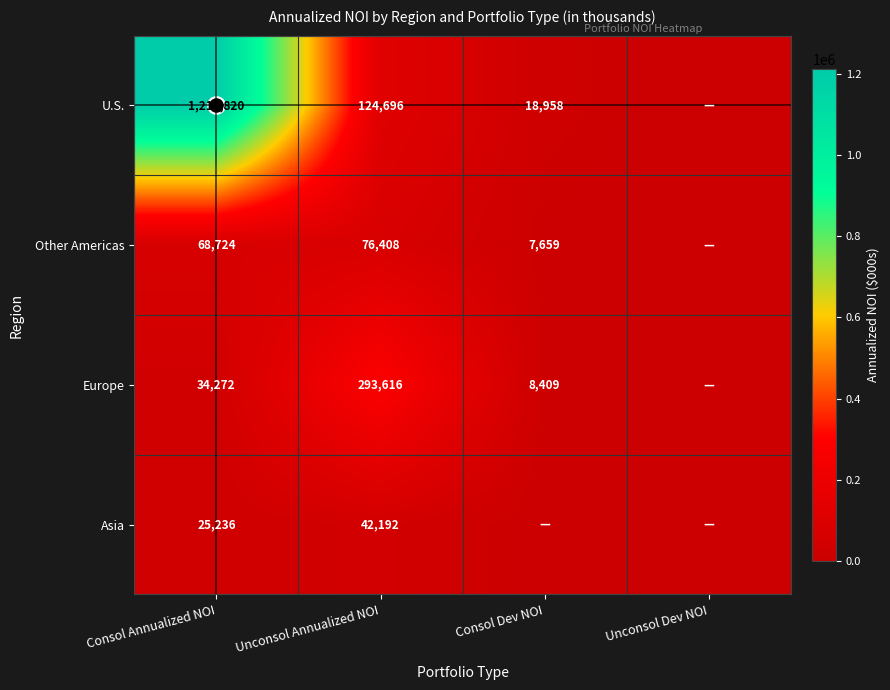

What is the maximum value for Europe?

293616